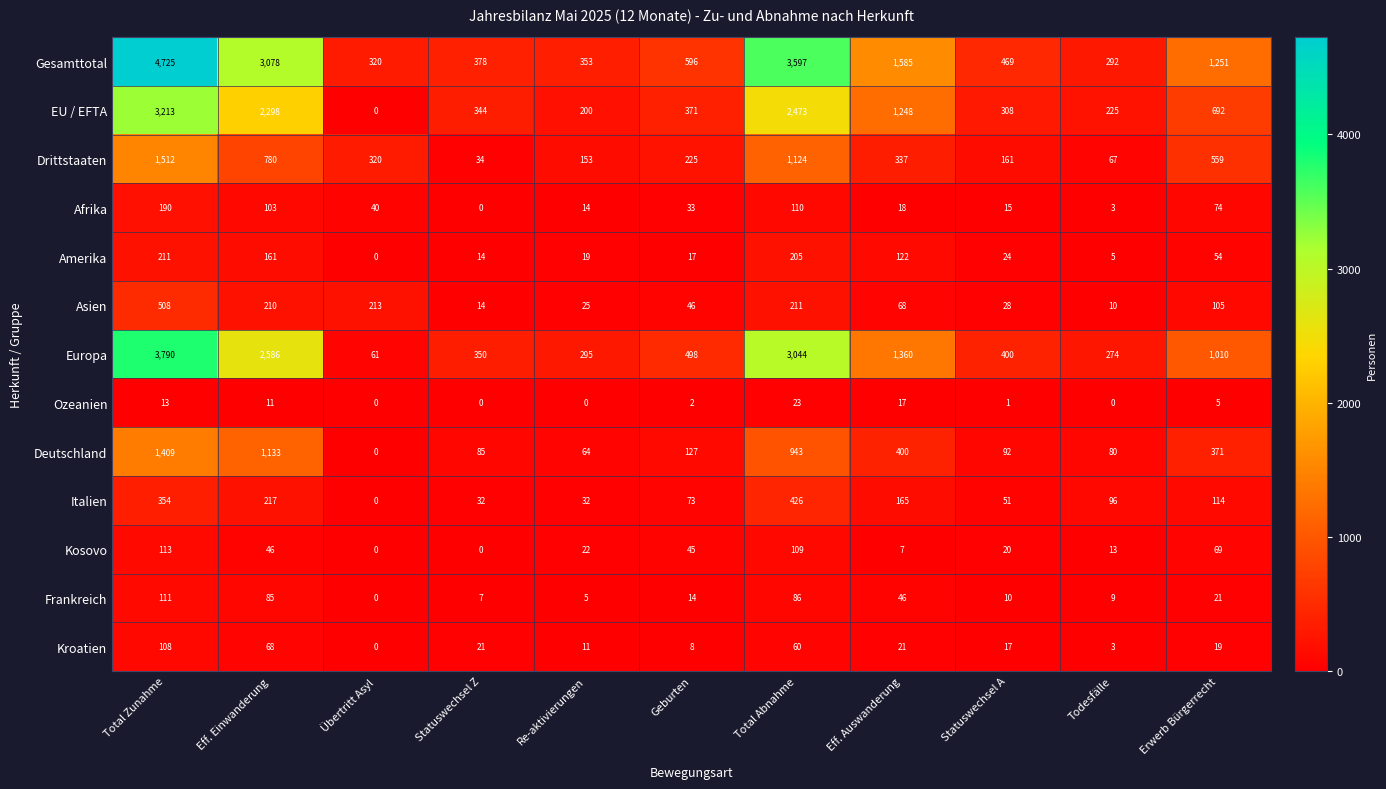

Which category has the highest value across all series?

Total Zunahme